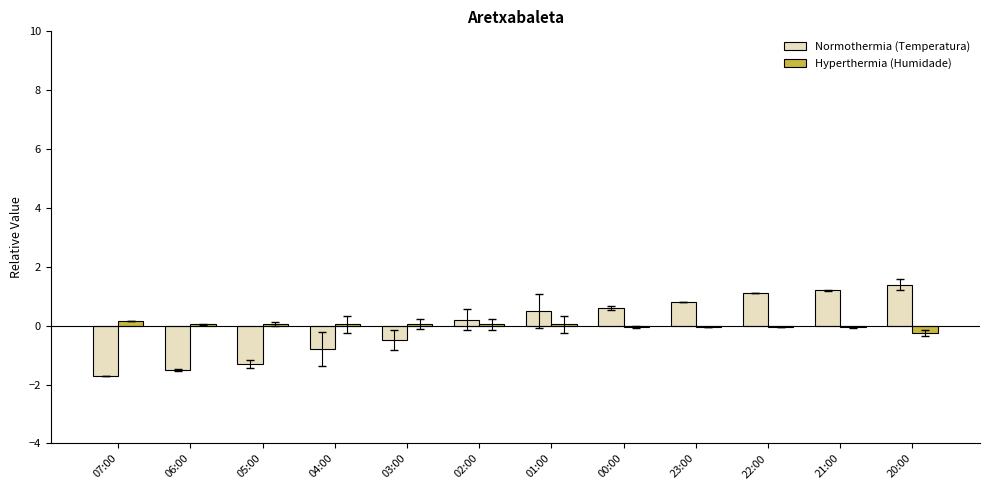

What is the difference between the Normothermia (Temperatura) values at 05:00 and 01:00?

1.8